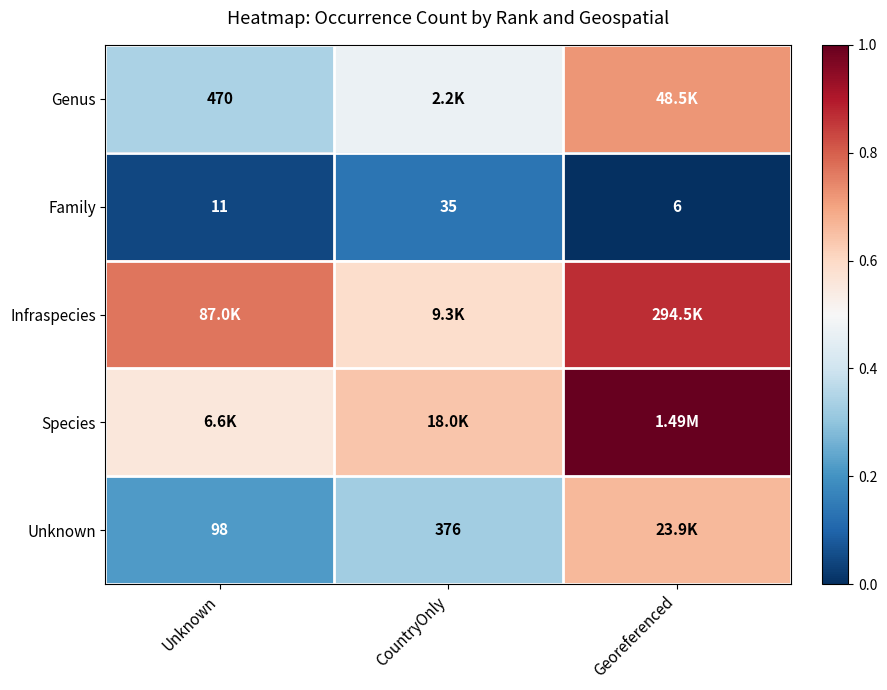

List the labels in order of Family value, largest first.

CountryOnly, Unknown, Georeferenced